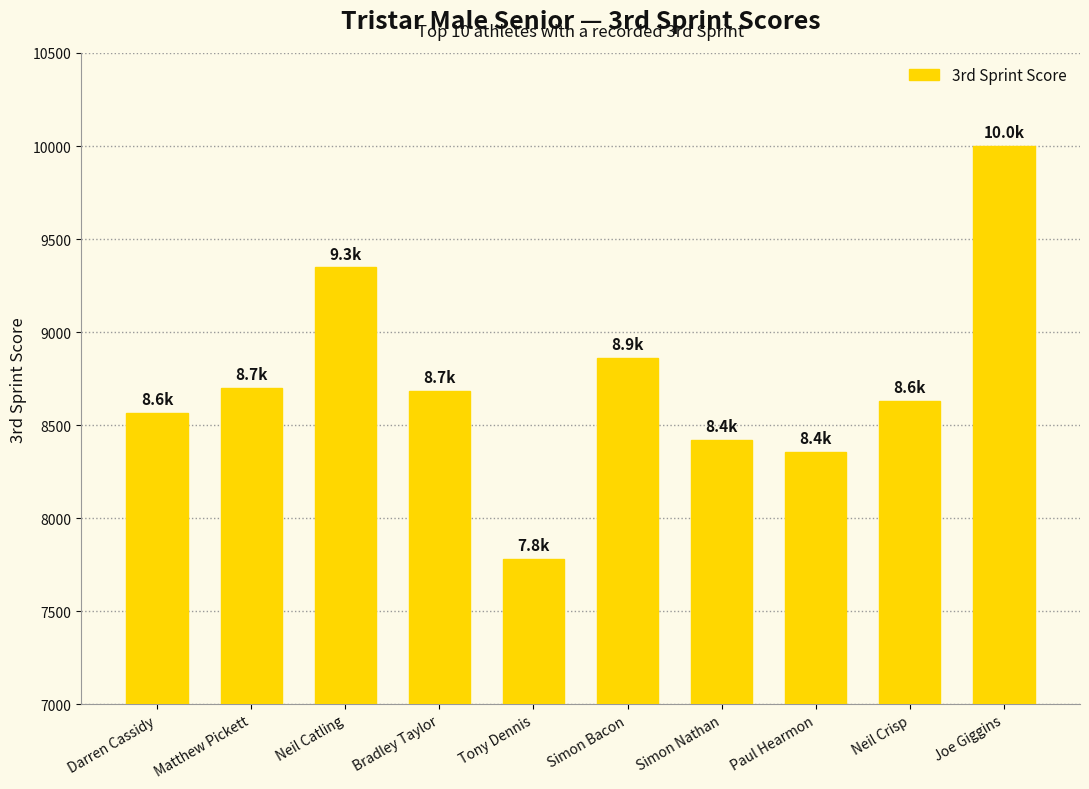

Which label corresponds to the smallest value in the chart?

Tony Dennis